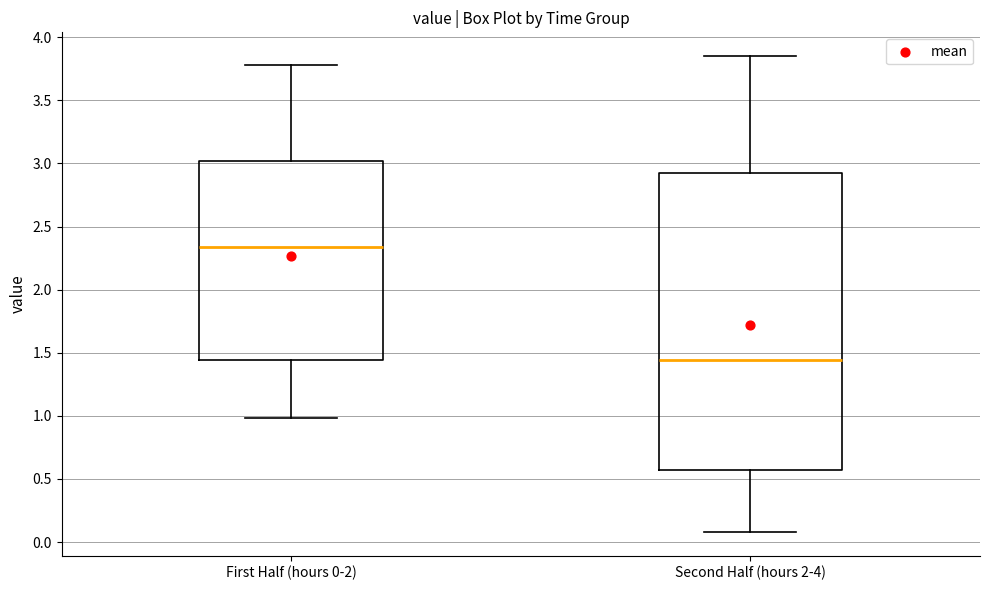

Where does the median line of the box for Second Half (hours 2-4) sit on the y-axis? The values are not printed on the chart, so give them approximately, as read against the axis.

1.45